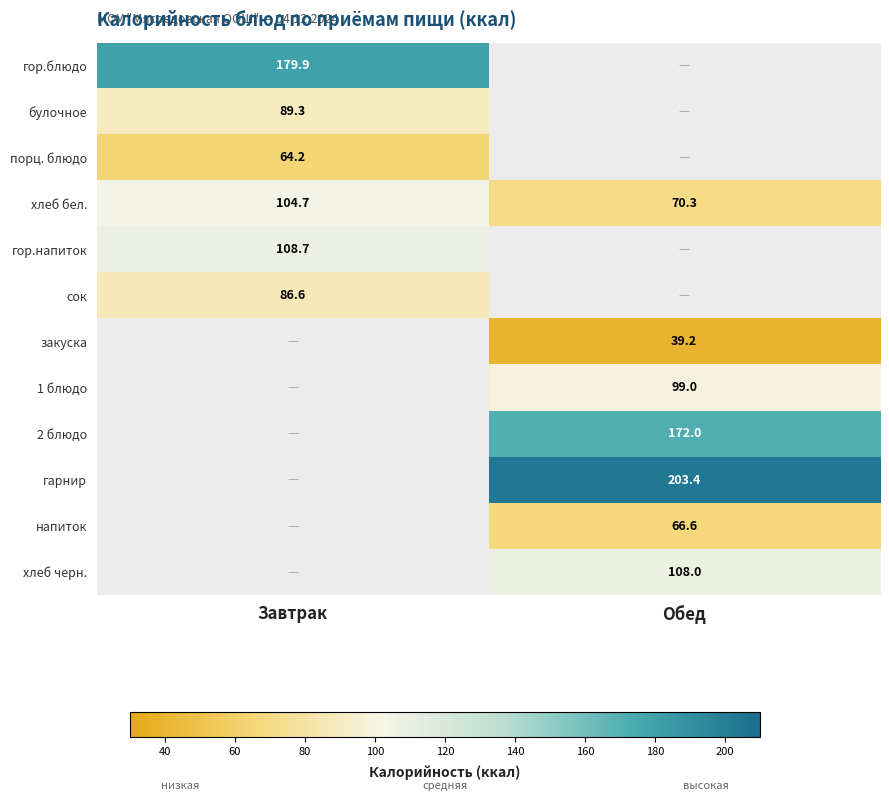

Rank the series at Завтрак from lowest to highest value.

порц. блюдо, сок, булочное, хлеб бел., гор.напиток, гор.блюдо, закуска, 1 блюдо, 2 блюдо, гарнир, напиток, хлеб черн.